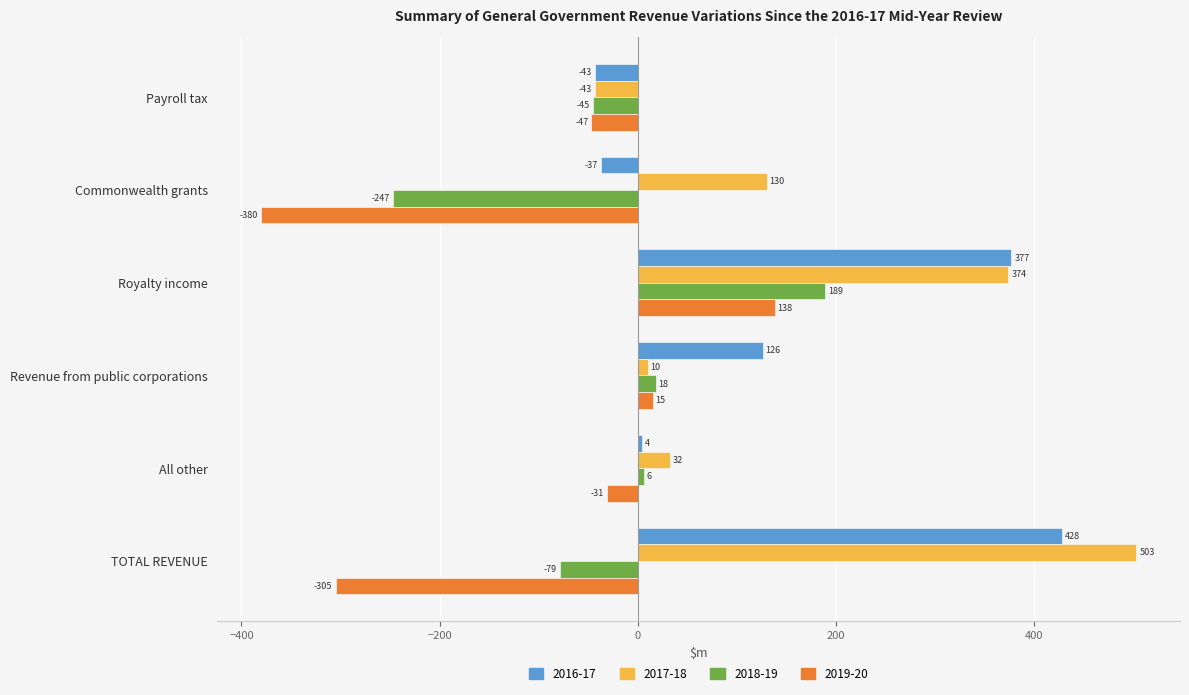

The value of 2016-17 at Royalty income is 531. True or false?

False